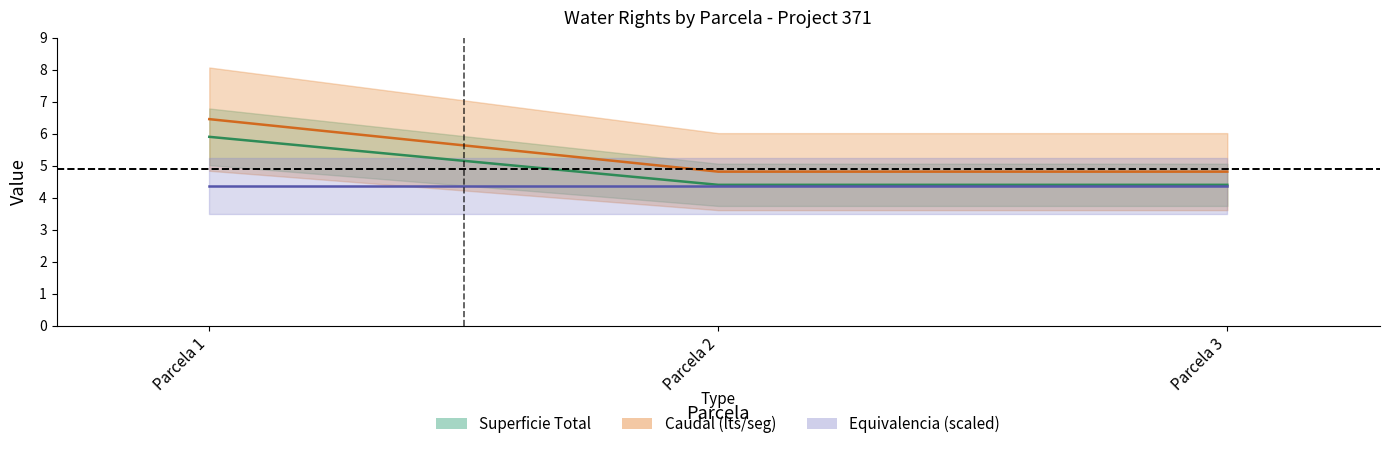

What is the value of the Caudal point at the 2nd from the left?

4.8